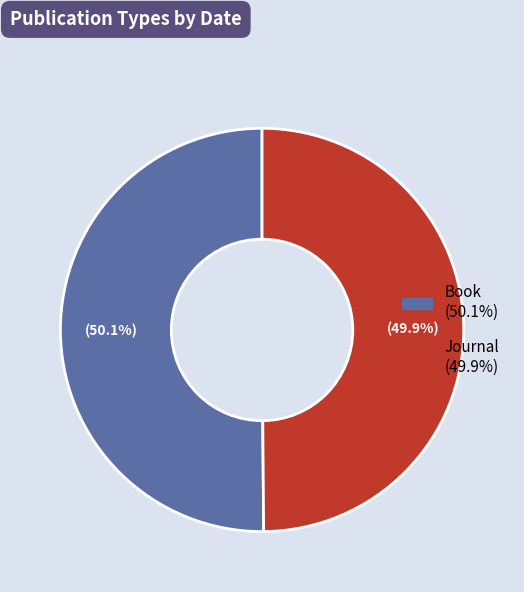

Is it true that Book is 50% of the pie?

True